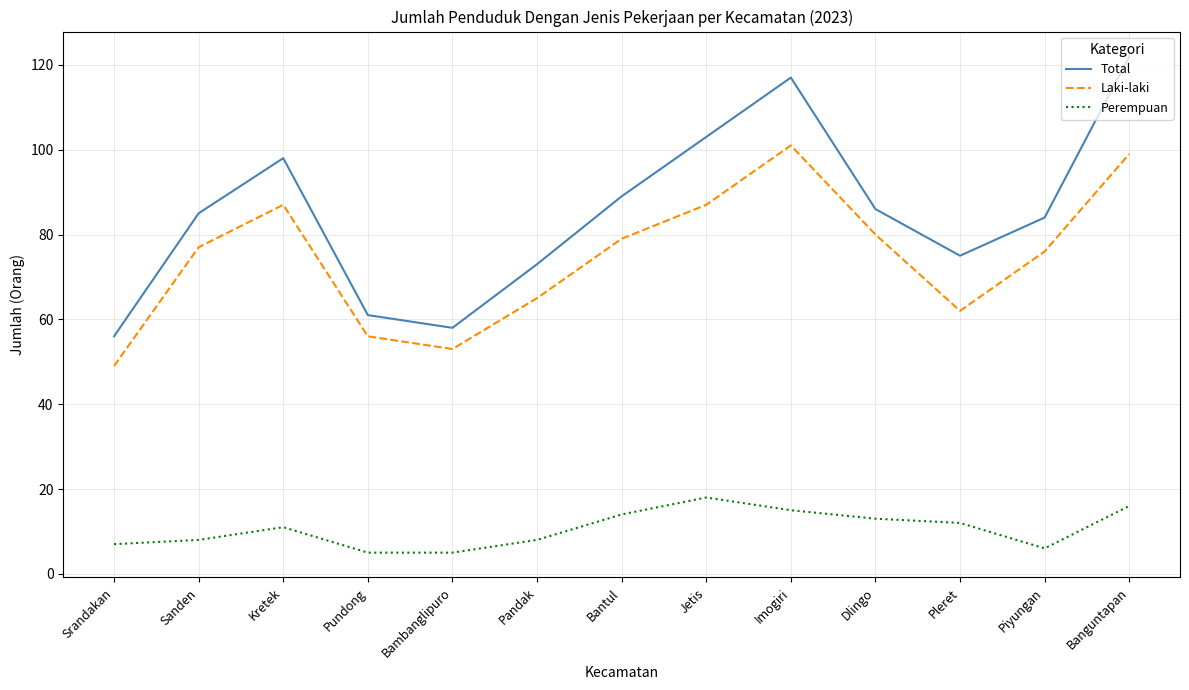

Rank the series at Dlingo from lowest to highest value.

Perempuan, Laki-laki, Total